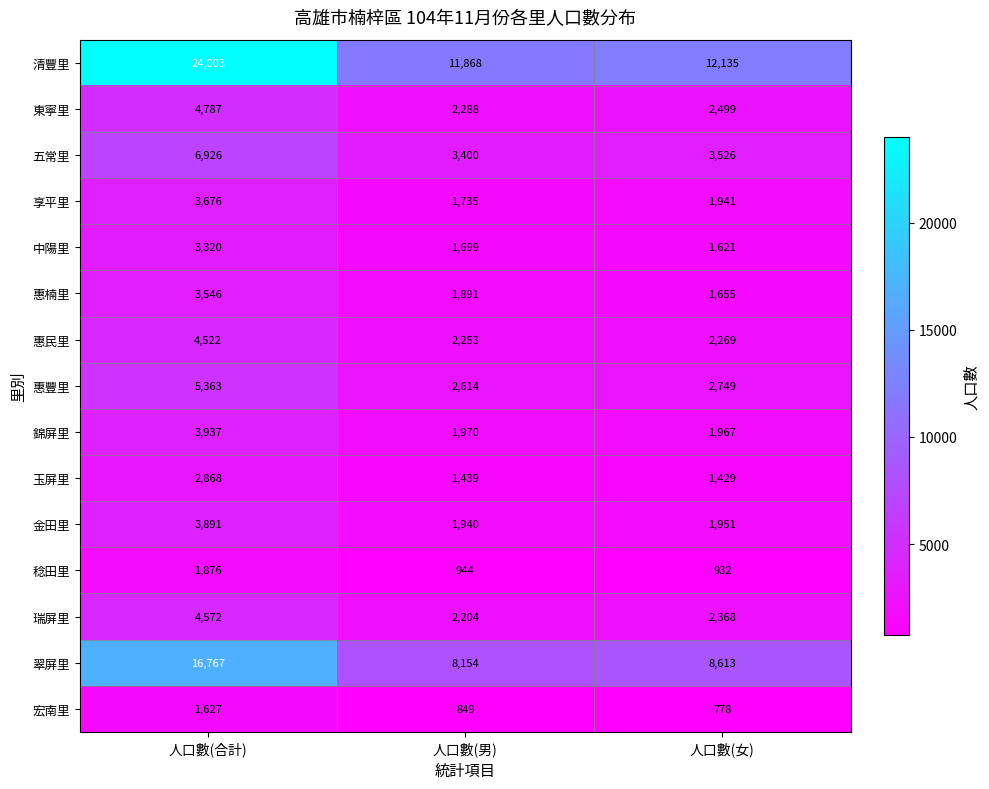

Which category has the lowest value across all series?

人口數(女)